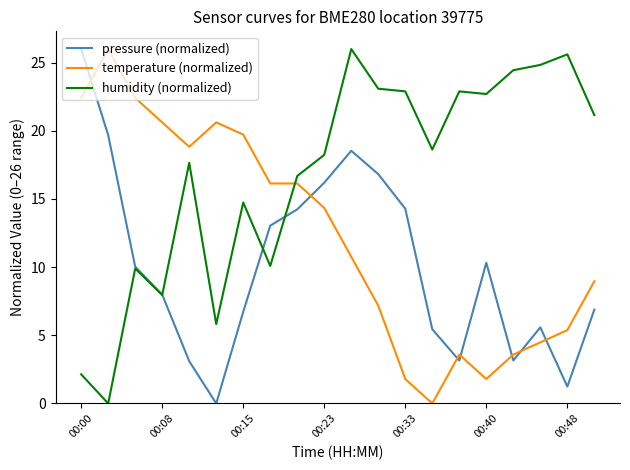

True or false: temperature (normalized) and humidity (normalized) intersect in this chart.

True